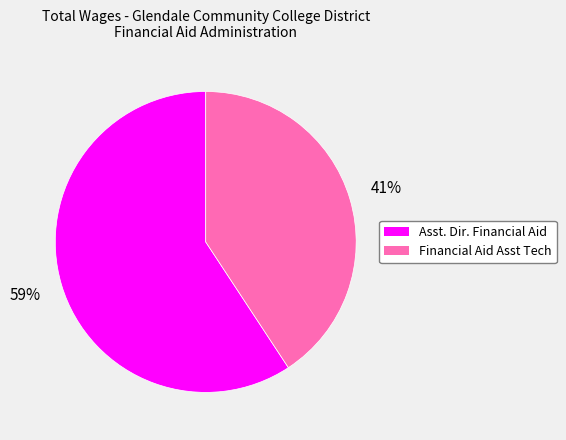

Rank the categories by value from highest to lowest.

Asst. Dir. Financial Aid, Financial Aid Asst Tech